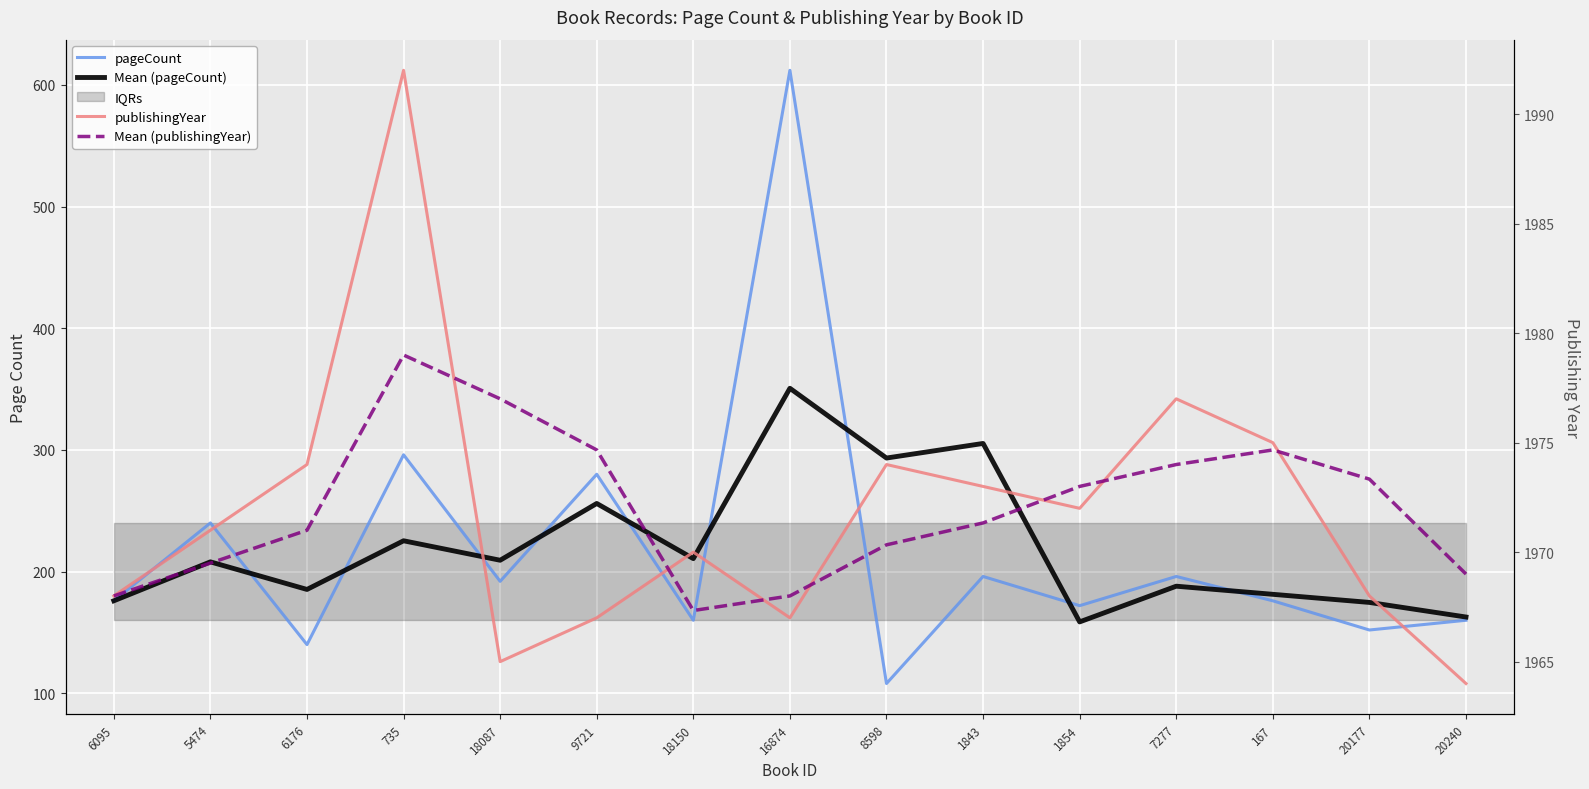

At which category is the sum across all series the highest?

16874